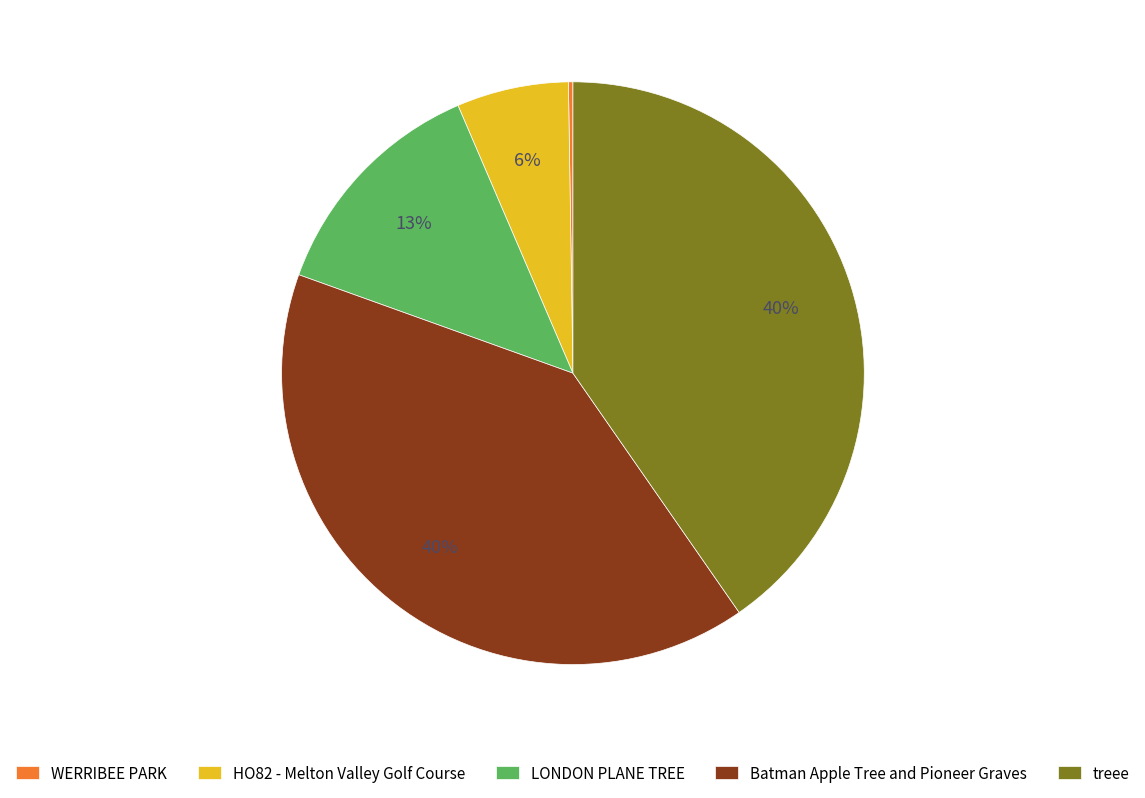

To the nearest percent, what is the difference between the largest and smallest slice percentages?

40%